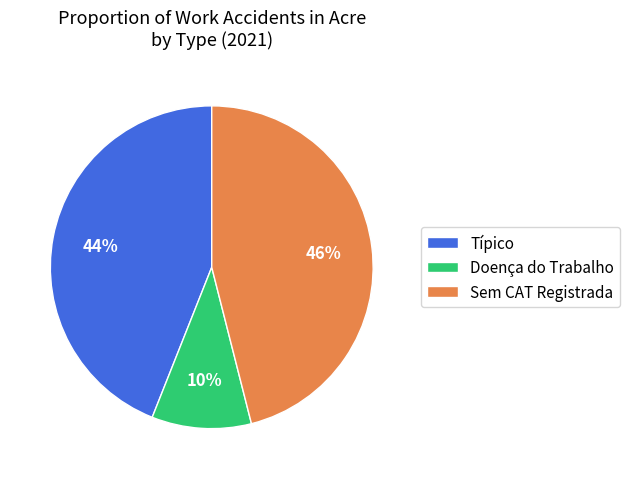

The Sem CAT Registrada slice represents 46% of the pie. True or false?

True